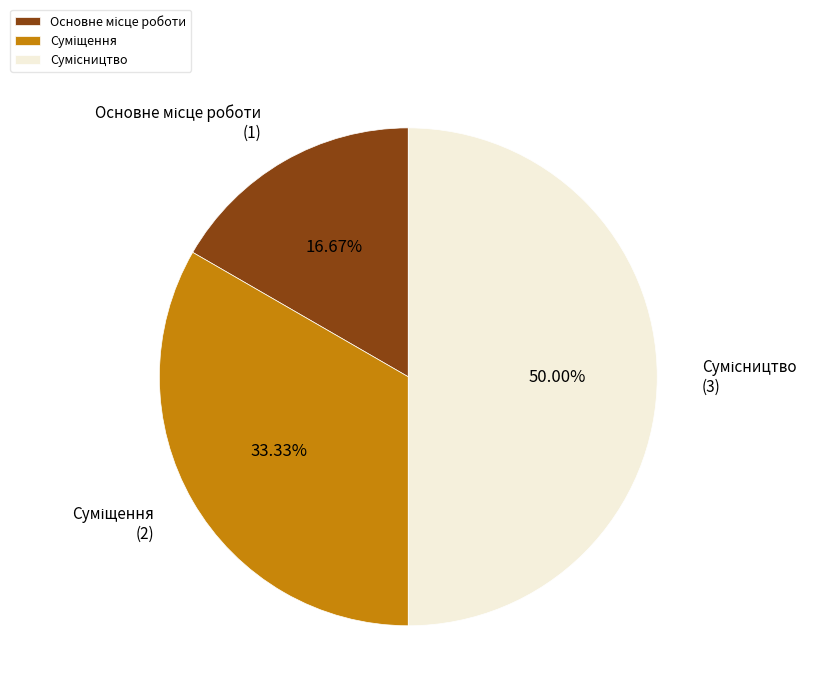

Rank the categories by value from lowest to highest.

Основне місце роботи, Суміщення, Сумісництво